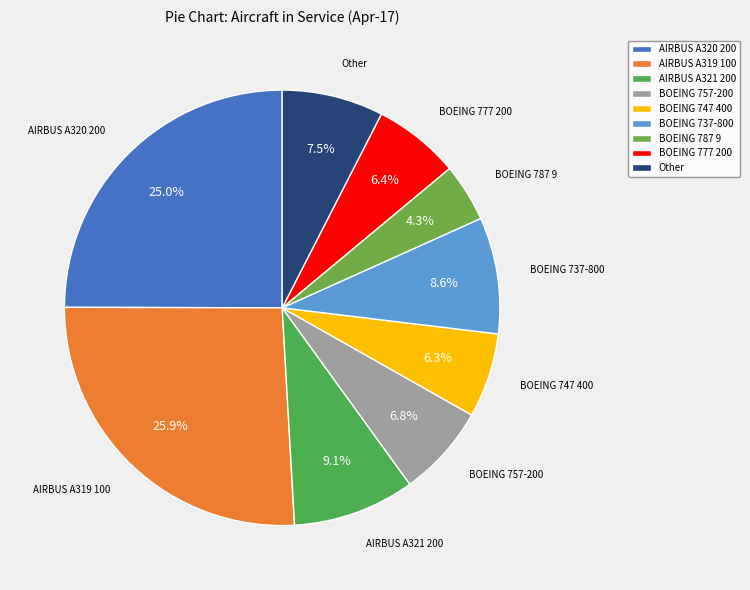

Do AIRBUS A319 100 and BOEING 777 200 together represent more than half of the pie?

No